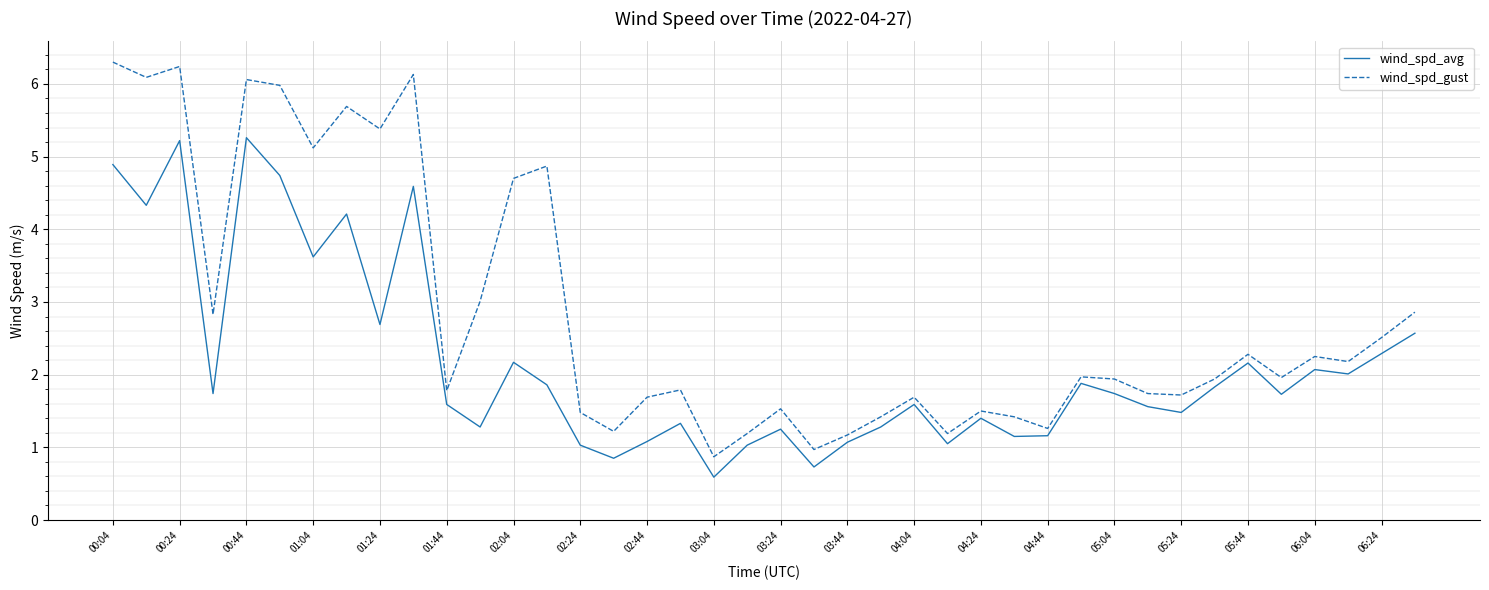

True or false: wind_spd_gust has more than 2 points higher than both neighbors.

True